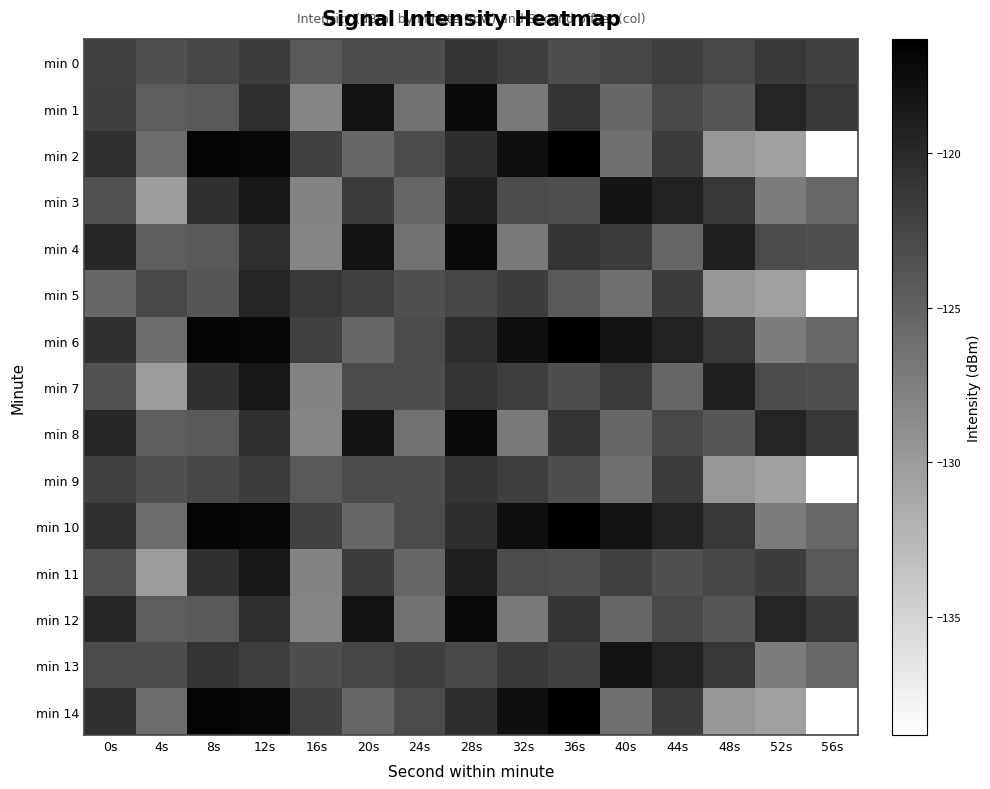

Between 56s and 16s, which is larger?

56s